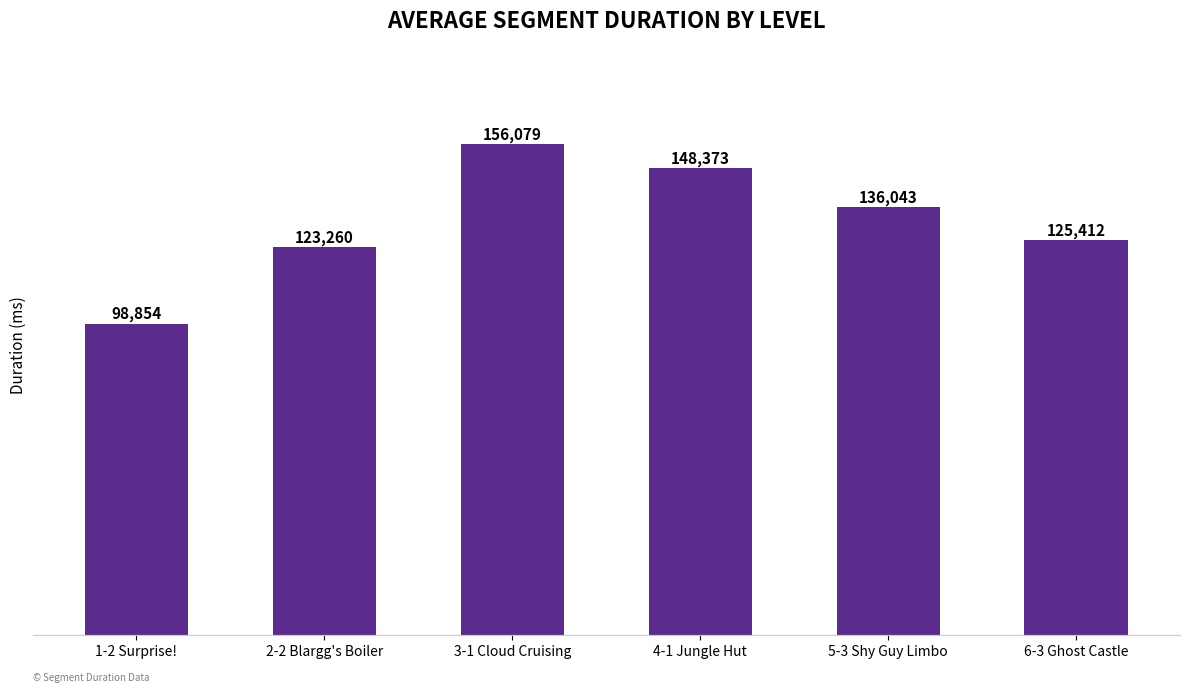

Reading left to right, what are all the values shown in this chart?

98854	123260	156079	148373	136043	125412